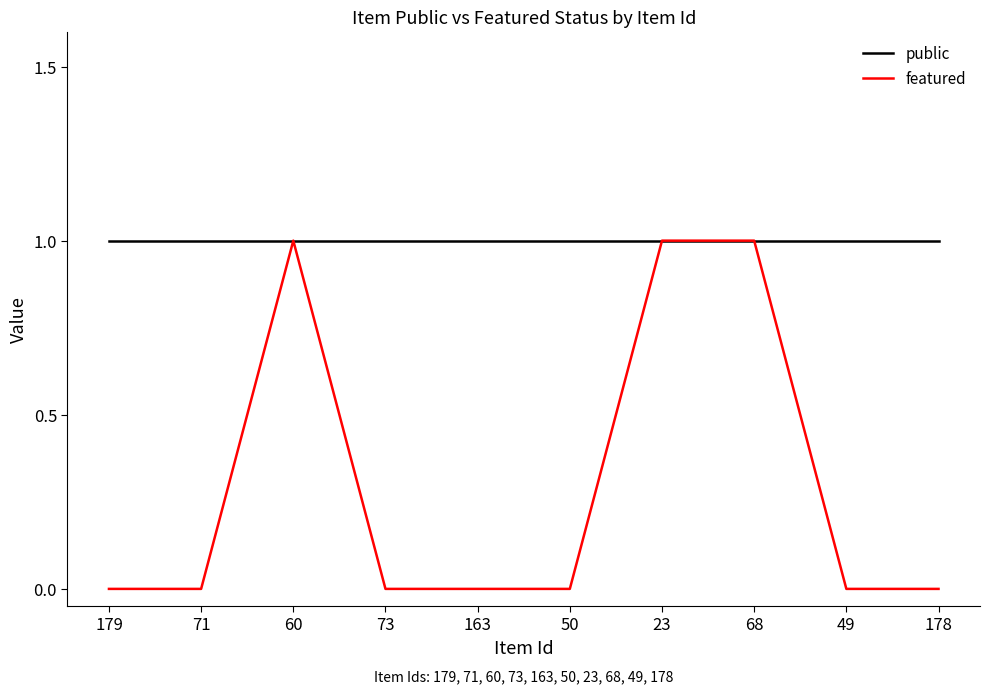

Between 73 and 23, which series saw the biggest shift?

featured